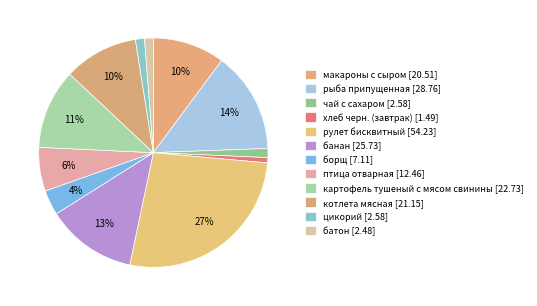

How many slices are in this pie chart?

12